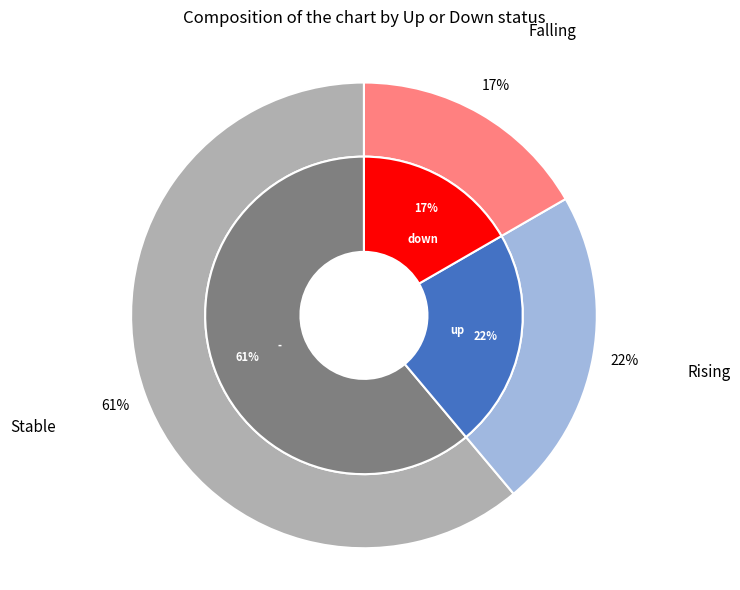

To the nearest percent, what portion does - represent?

61%